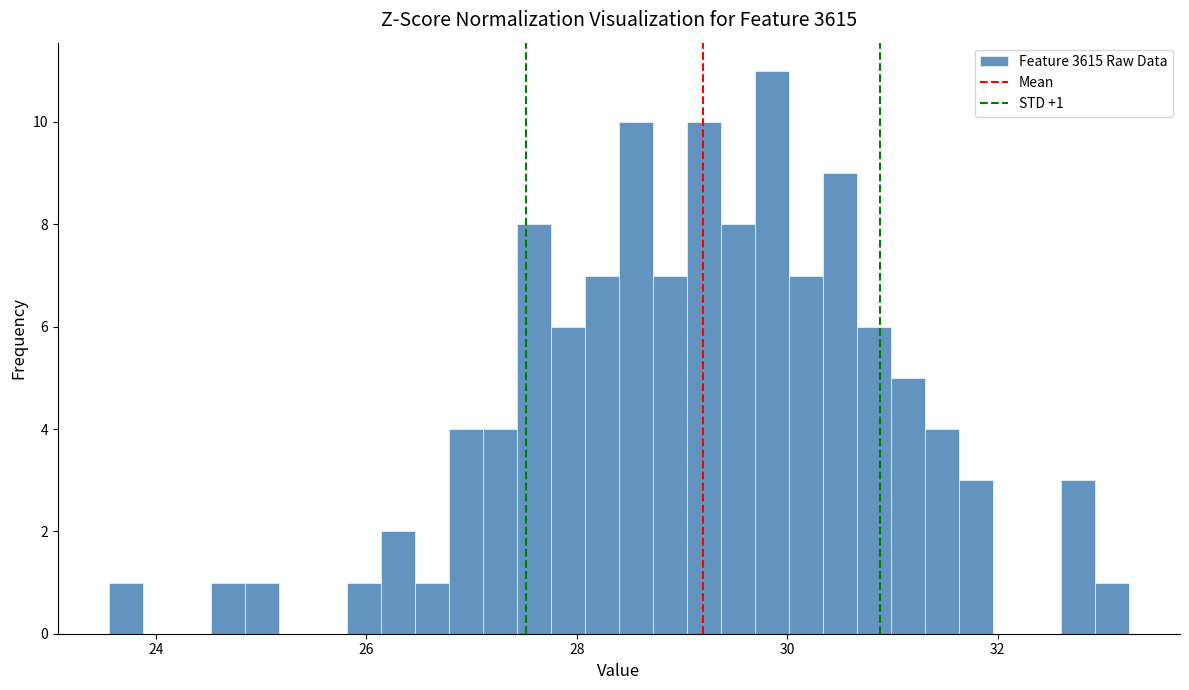

Around what value on the x-axis is the tallest bar? Give the approximate position of its centre, as read against the axis.

29.8